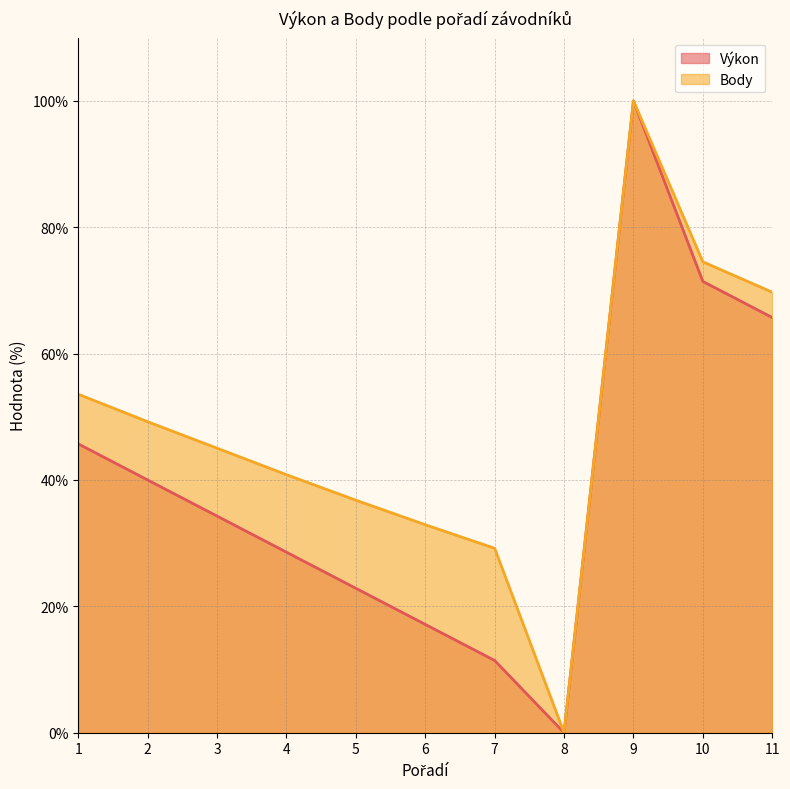

True or false: Body and Výkon intersect in this chart.

False